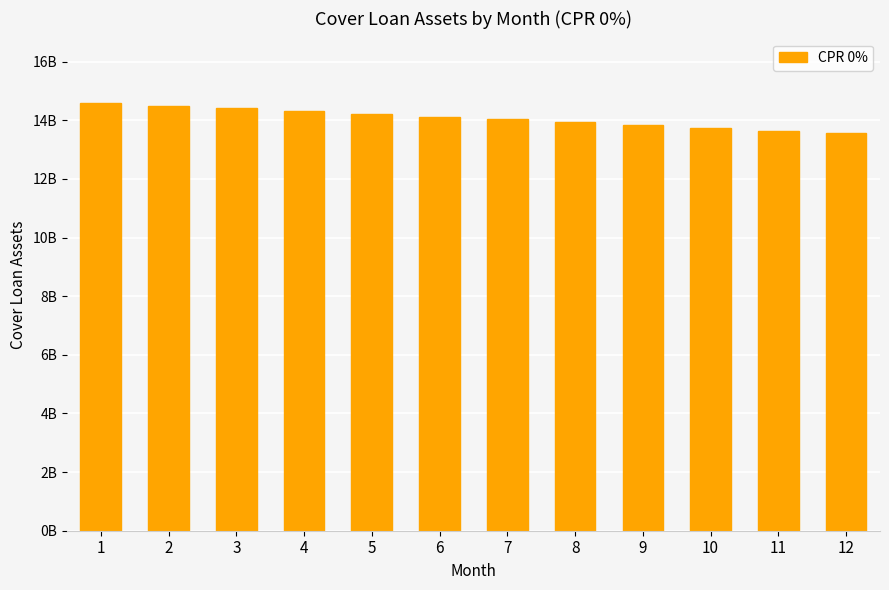

At which label is the value closest to 14078262553?

6